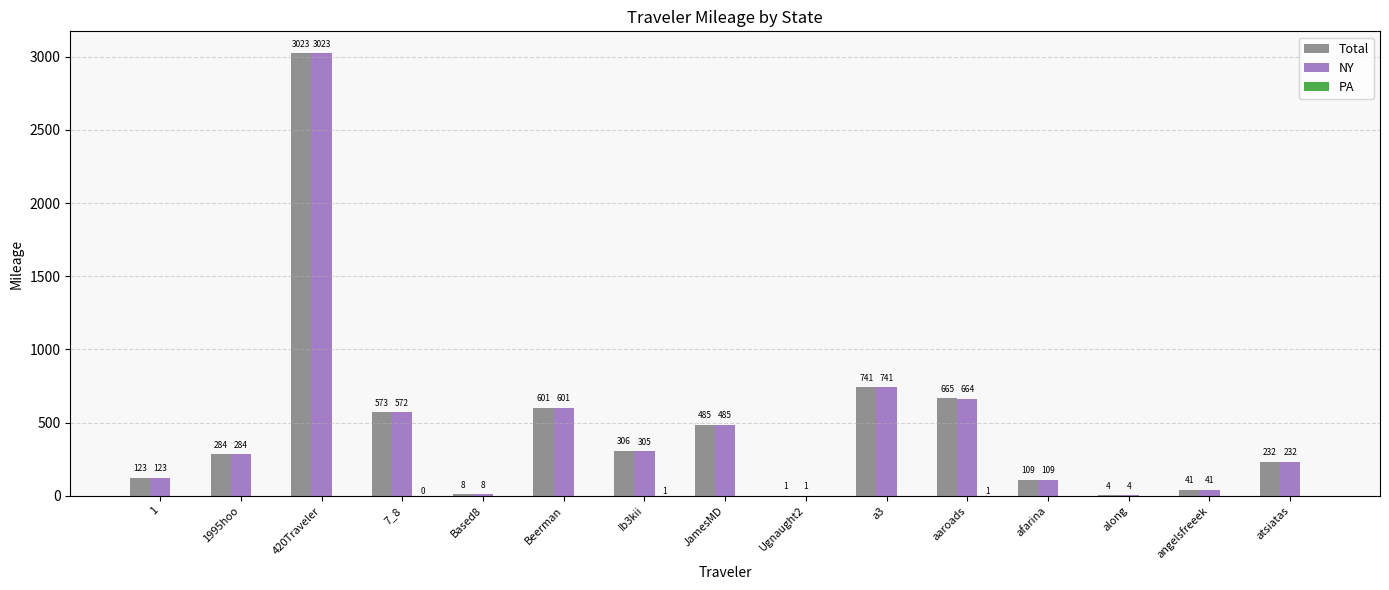

What is the sum of the Total values at angelsfreeek and 420Traveler?

3064.0